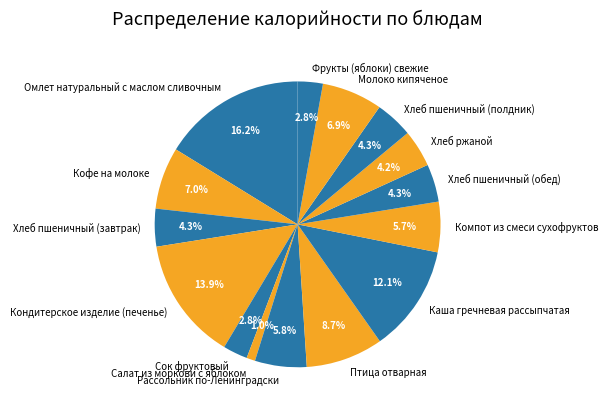

Is there a majority slice in this chart?

No